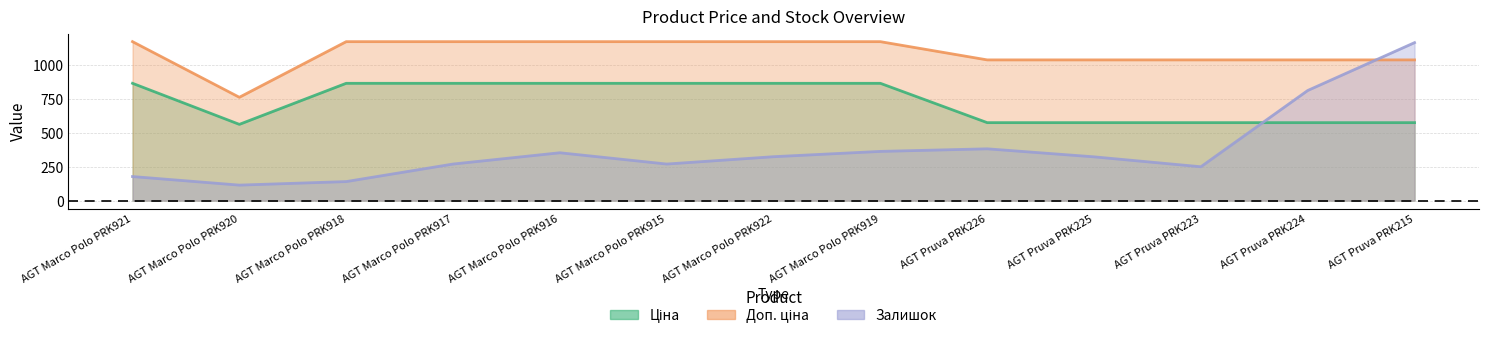

What are all the series names shown in the legend?

Ціна, Доп. ціна, Залишок